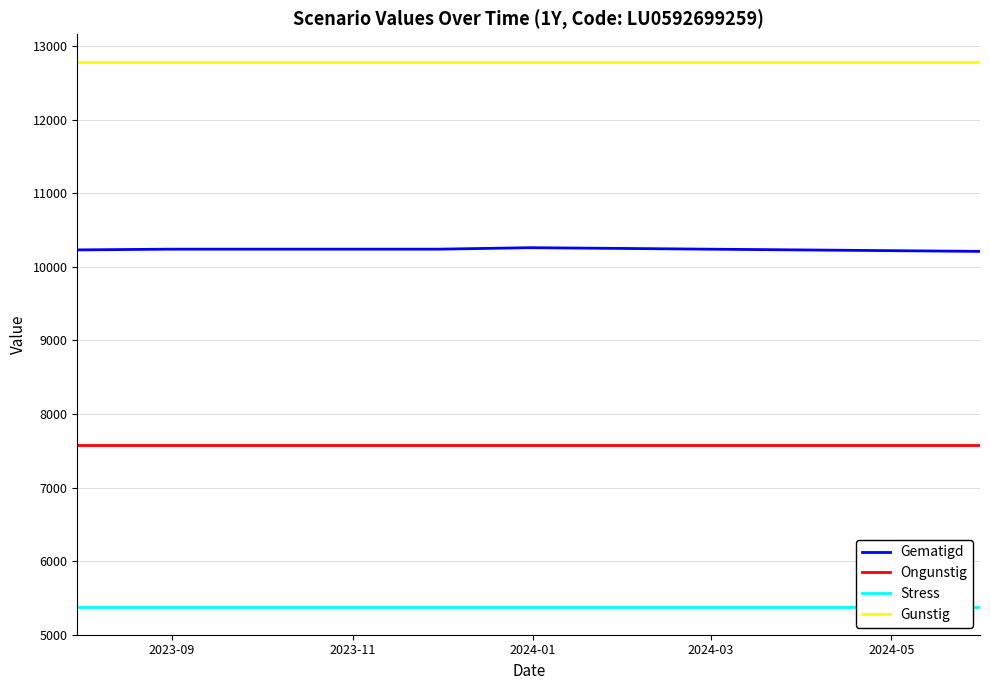

What are all the series names shown in the legend?

Gematigd, Ongunstig, Stress, Gunstig